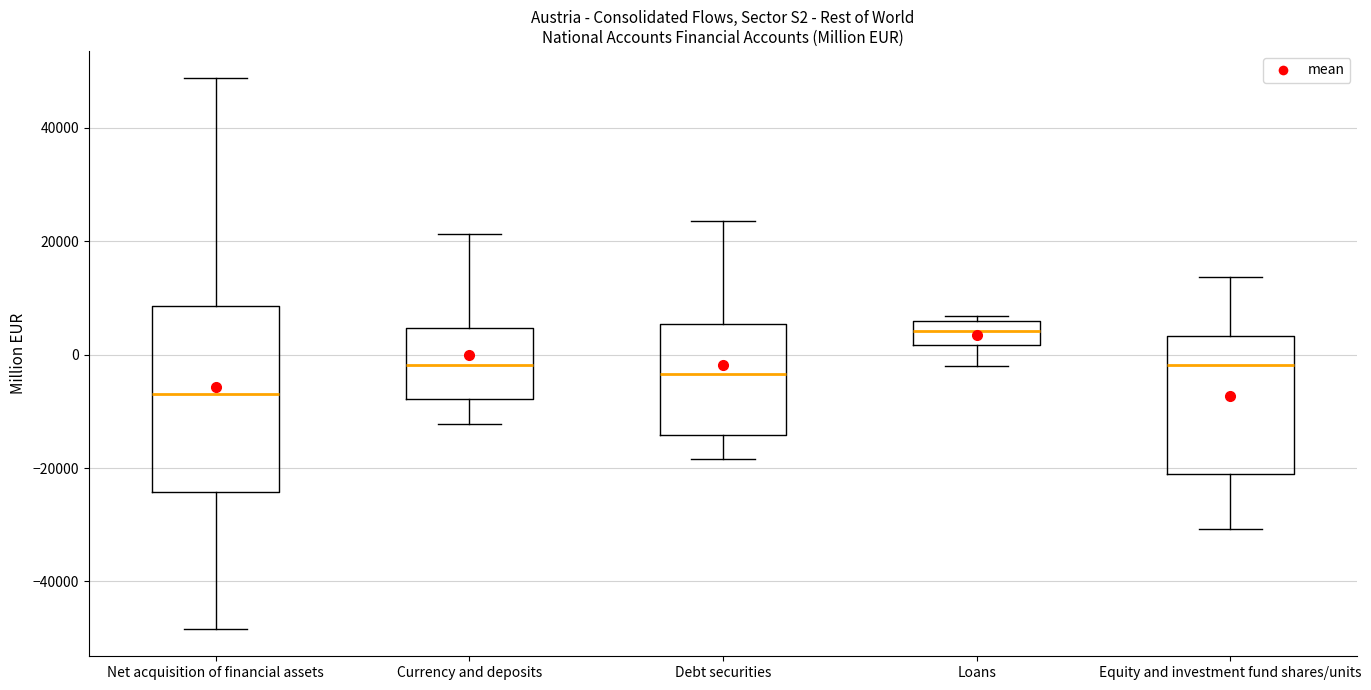

Reading left to right, transcribe this box plot: for each box, give where its median line is, the range the box spans, and where its two whiskers end, as read against the y-axis. The values are not printed on the chart, so give them approximately, as read against the axis.

Net acquisition of financial assets: median -6000, box -24000 to 8000, whiskers -48000 to 48000
Currency and deposits: median -2000, box -8000 to 4000, whiskers -12000 to 22000
Debt securities: median -4000, box -14000 to 6000, whiskers -18000 to 24000
Loans: median 4000, box 2000 to 6000, whiskers -2000 to 6000 (just above the box's upper edge)
Equity and investment fund shares/units: median -2000, box -22000 to 4000, whiskers -30000 to 14000